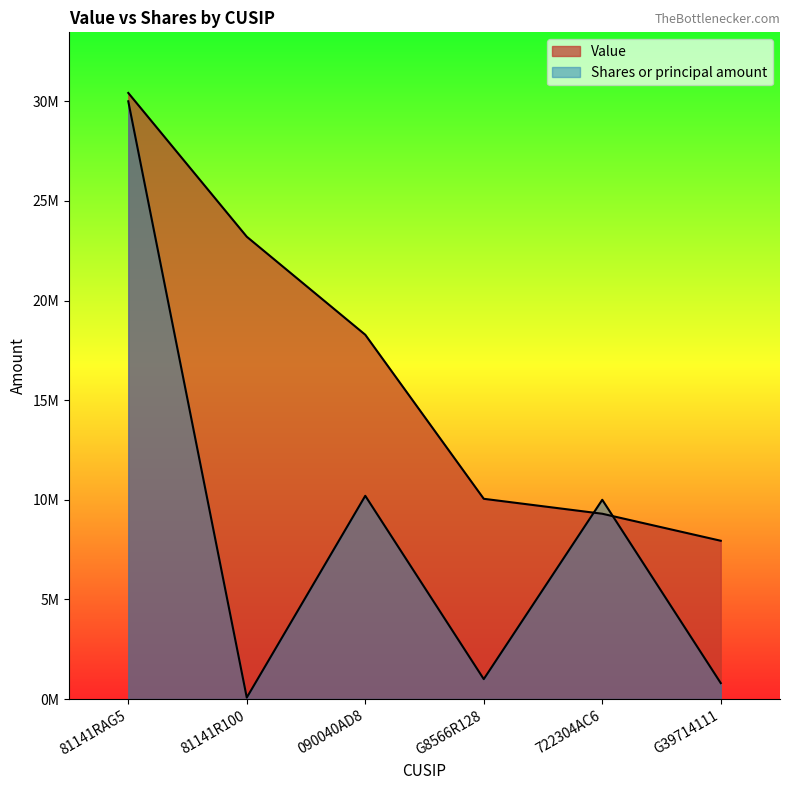

Between which two adjacent categories do Shares or principal amount and Value first intersect?

G8566R128 and 722304AC6